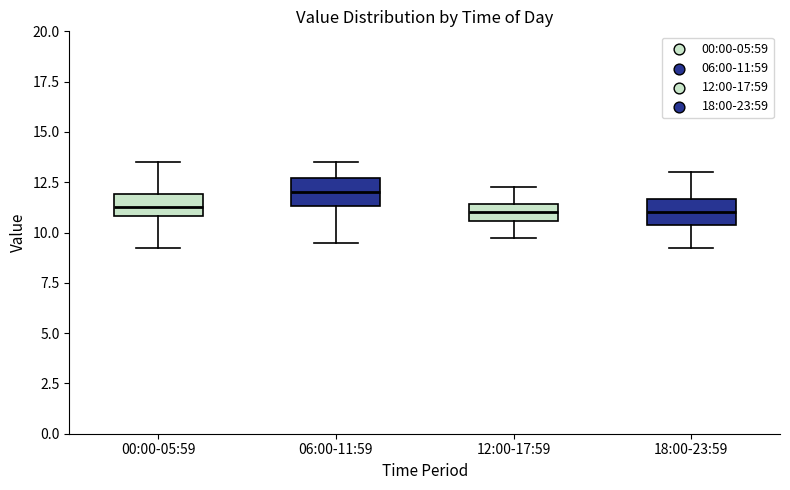

Reading left to right, read every box against the y-axis: the position of its median line, the range the box covers, and the ends of its whiskers. The values are not printed on the chart, so give them approximately, as read against the axis.

00:00-05:59: median 11.5, box 11.0 to 12.0, whiskers 9.5 to 13.5
06:00-11:59: median 12.0, box 11.5 to 12.5, whiskers 9.5 to 13.5
12:00-17:59: median 11.0, box 10.5 to 11.5, whiskers 10.0 to 12.5
18:00-23:59: median 11.0, box 10.5 to 11.5, whiskers 9.5 to 13.0